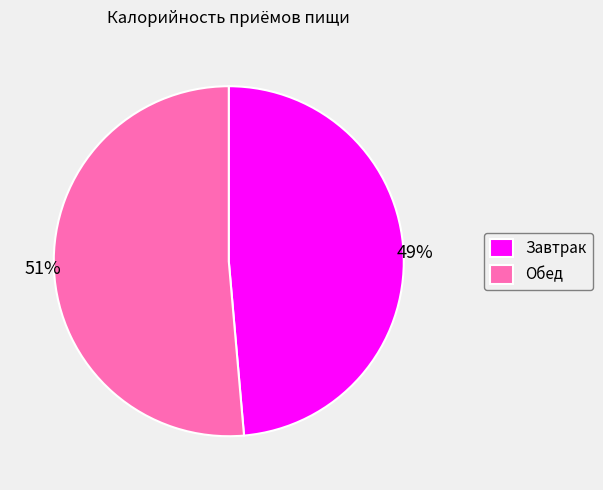

Does Обед represent more than half of the total?

Yes